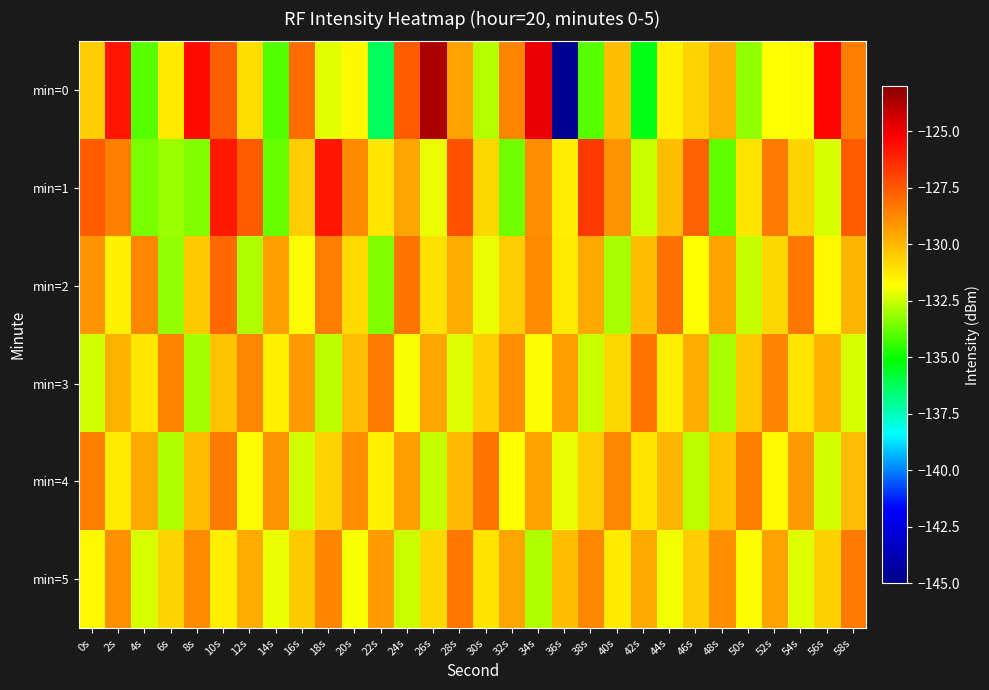

List the series in order of their peak value, highest first.

min=0, min=1, min=2, min=3, min=4, min=5